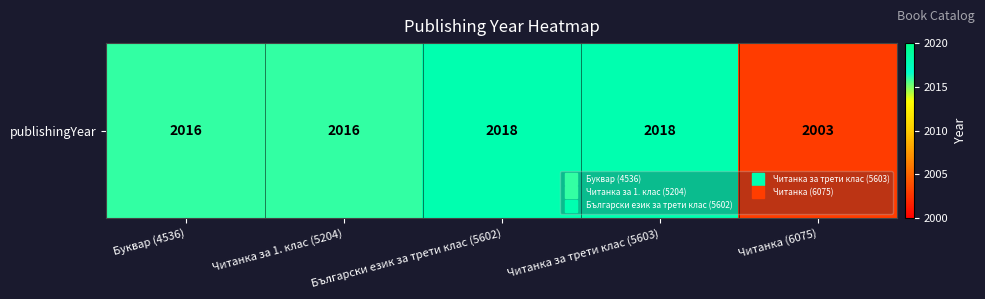

List the labels in order of value, smallest first.

Читанка (6075), Буквар (4536), Читанка за 1. клас (5204), Български език за трети клас (5602), Читанка за трети клас (5603)